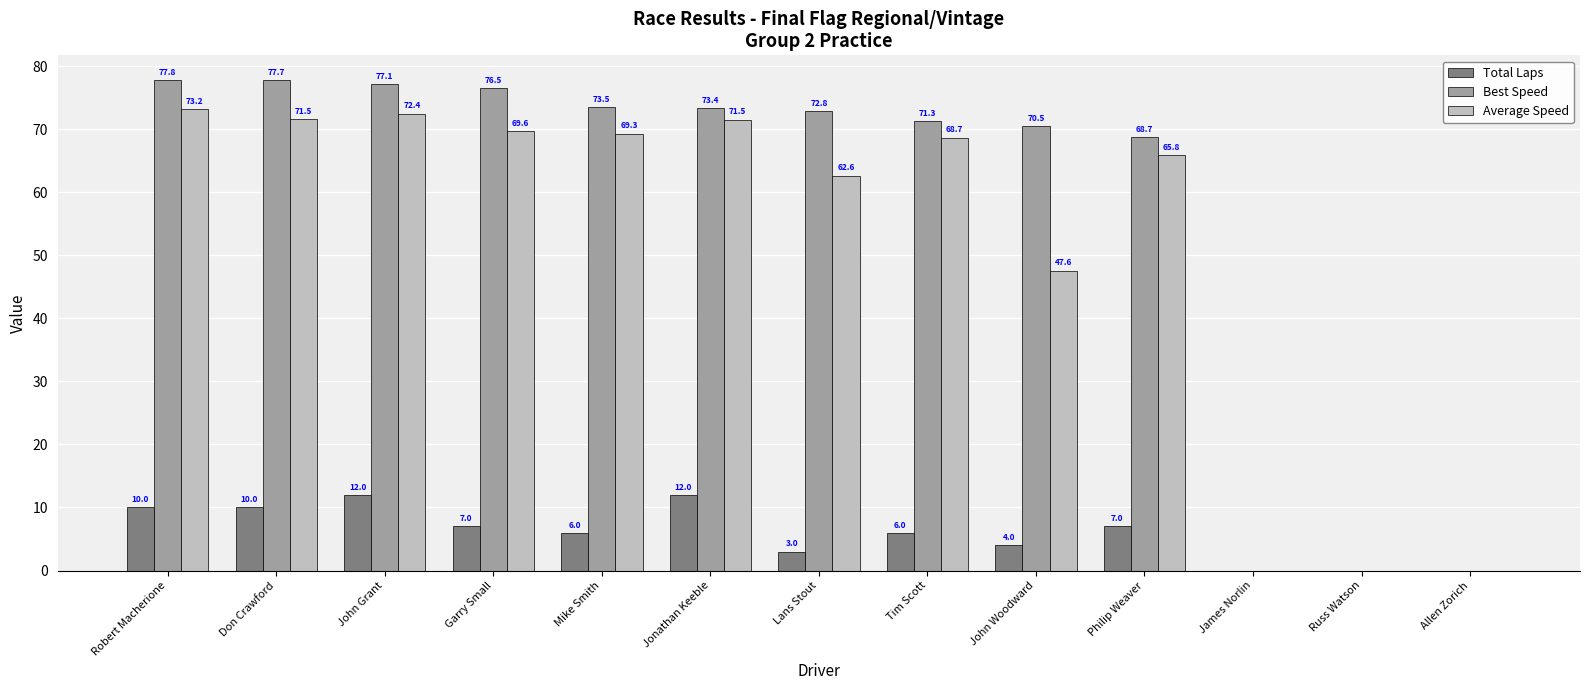

Which series changed the most between Lans Stout and James Norlin?

Best Speed